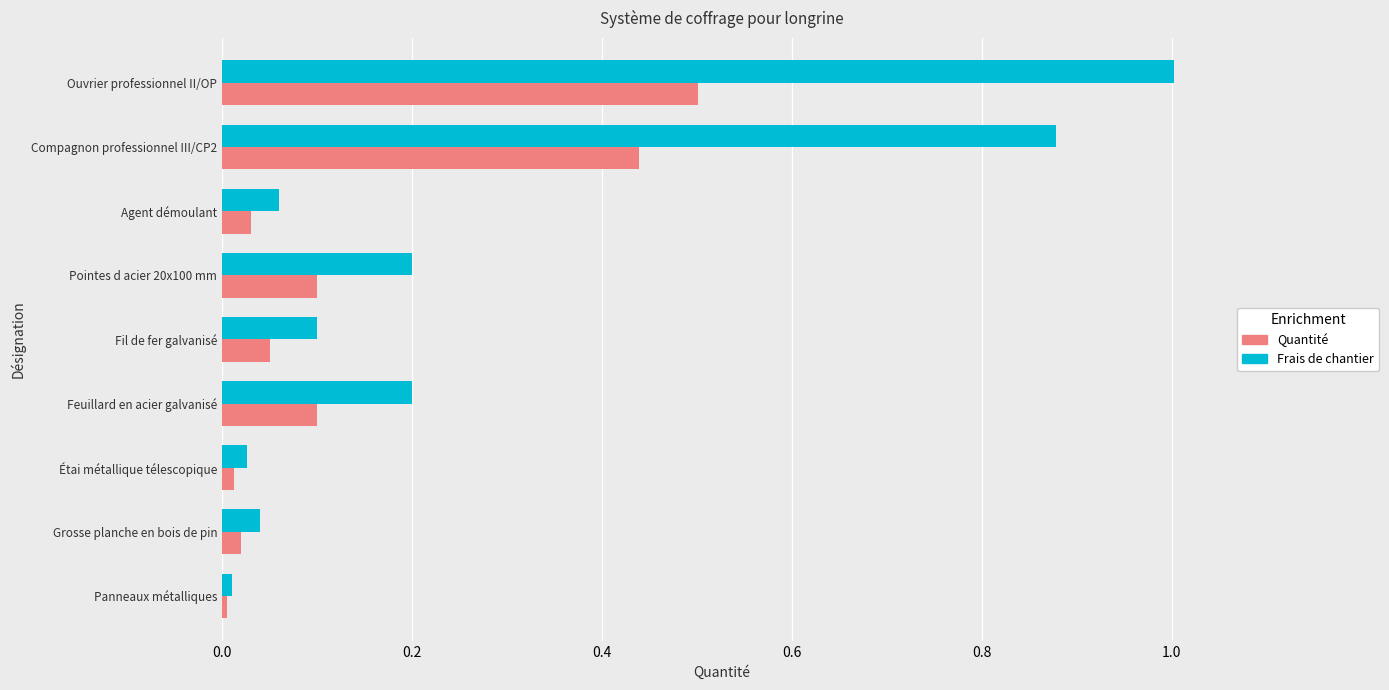

Rank the series at Compagnon professionnel III/CP2 from highest to lowest value.

Frais de chantier, Quantité